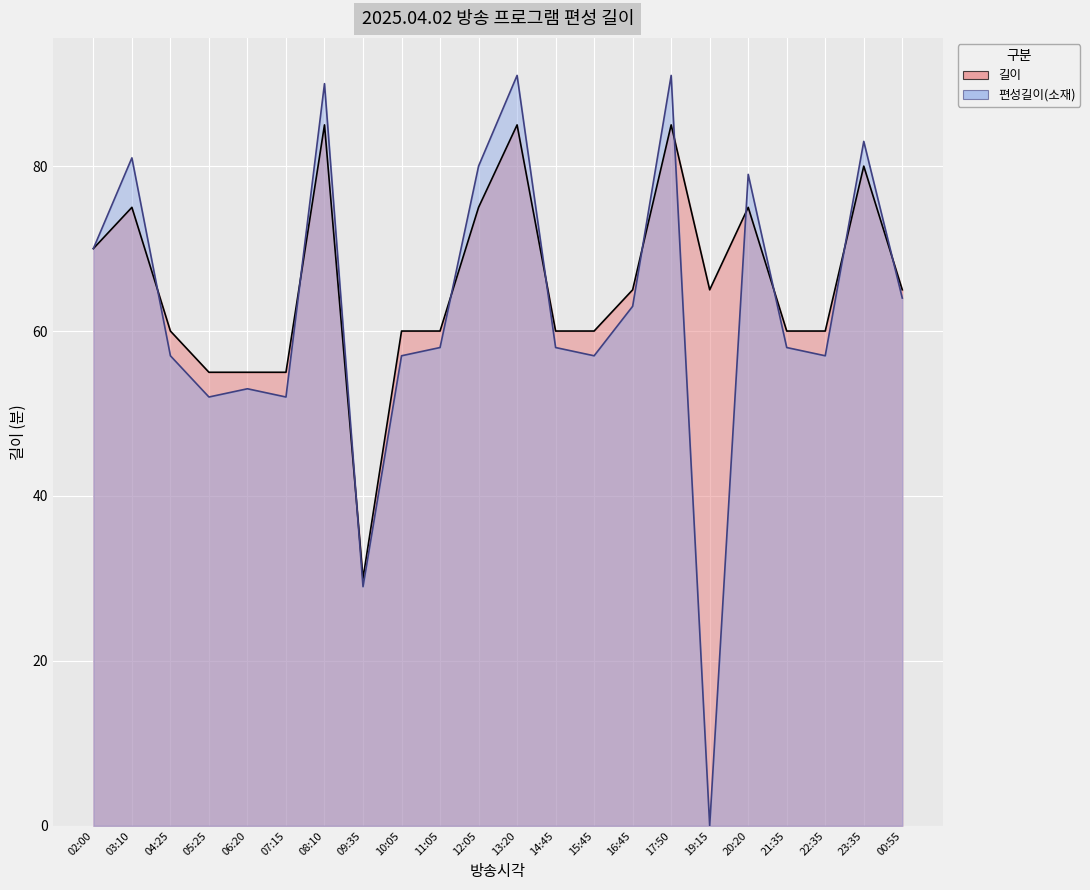

The value of 길이 at 17:50 is 85. True or false?

True